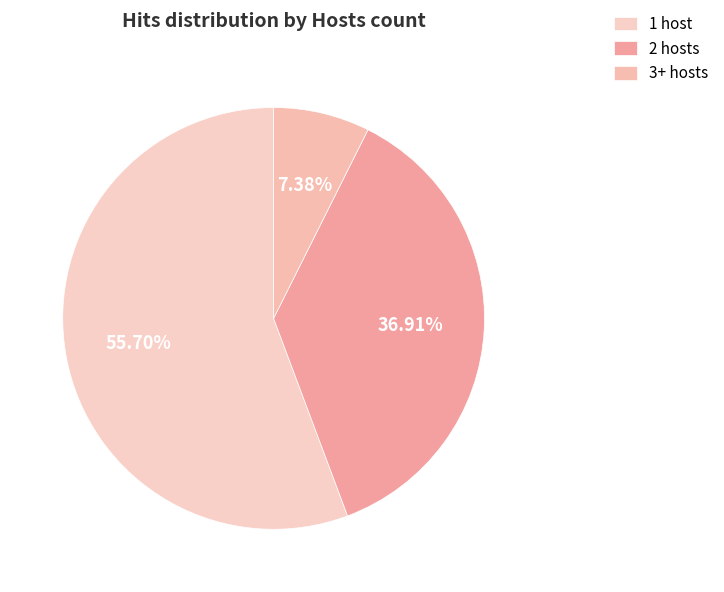

Count the number of slices in the pie.

3